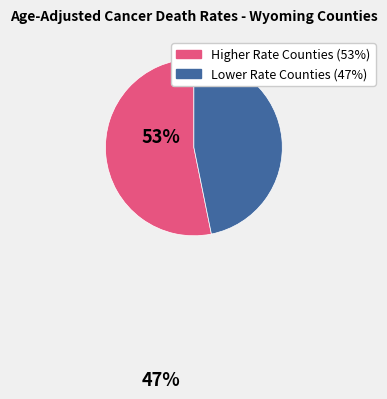

Is there any slice that represents more than half of the pie?

Yes